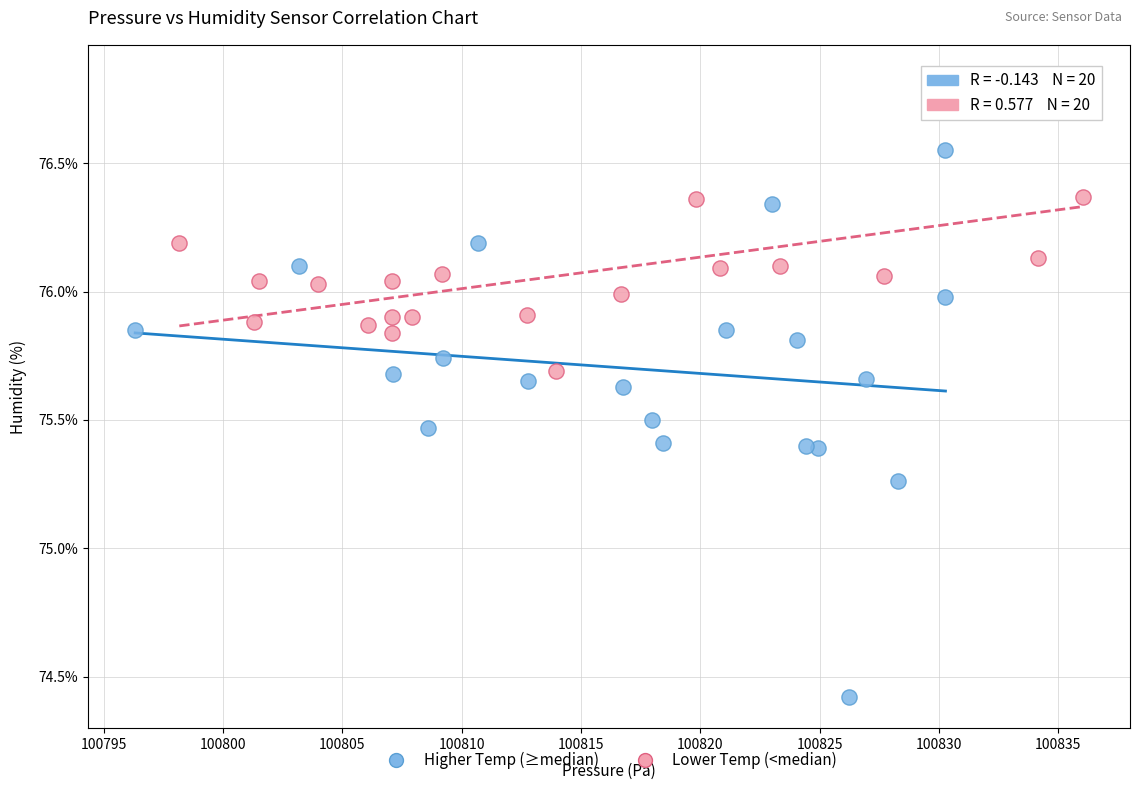

What are all the series names shown in the legend?

Higher Temp (≥median), Lower Temp (<median)